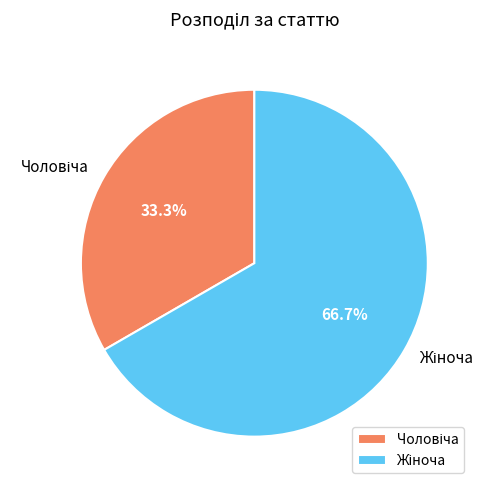

Does any single category account for the majority?

Yes